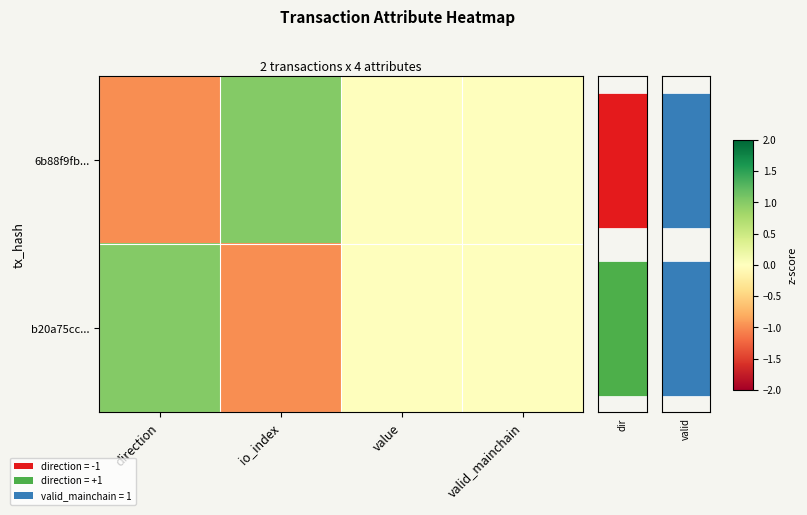

Between value and valid_mainchain, which is larger?

value